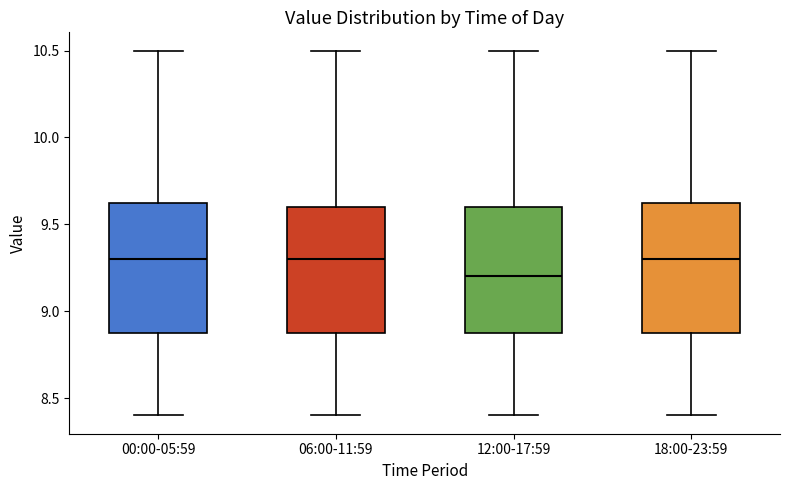

Reading left to right, transcribe this box plot: for each box, give where its median line is, the range the box spans, and where its two whiskers end, as read against the y-axis. The values are not printed on the chart, so give them approximately, as read against the axis.

00:00-05:59: median 9.30, box 8.90 to 9.65, whiskers 8.40 to 10.50
06:00-11:59: median 9.30, box 8.90 to 9.60, whiskers 8.40 to 10.50
12:00-17:59: median 9.20, box 8.90 to 9.60, whiskers 8.40 to 10.50
18:00-23:59: median 9.30, box 8.90 to 9.65, whiskers 8.40 to 10.50